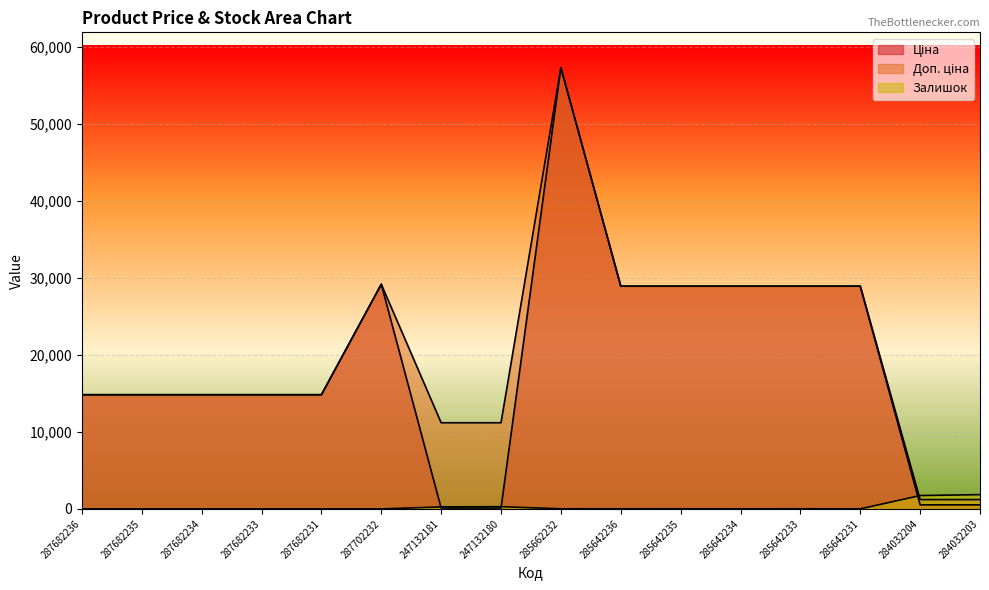

The Доп. ціна series shows 14817.6 at 287682234. True or false?

True